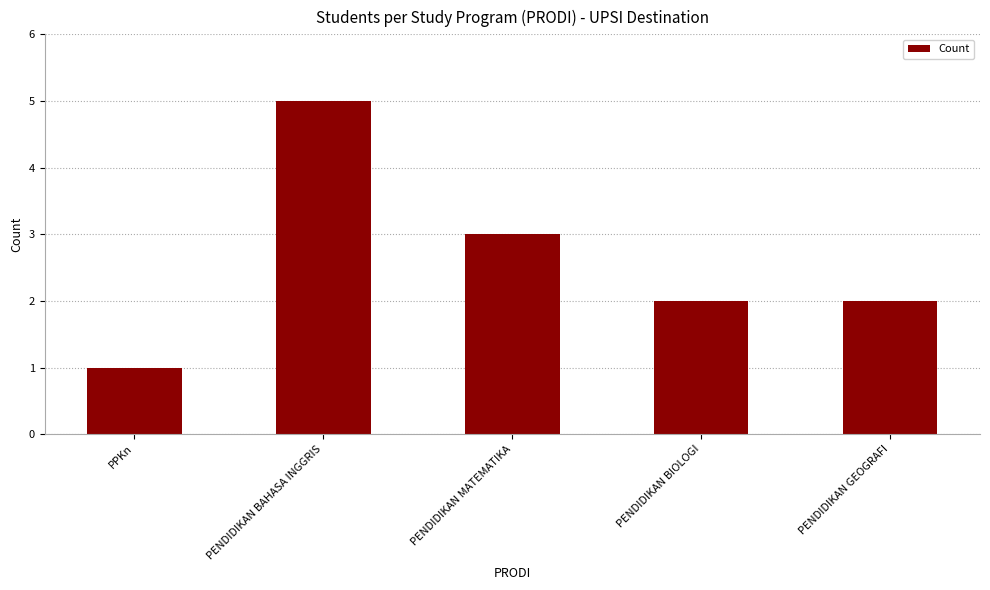

What is the difference between the second highest and minimum values?

2